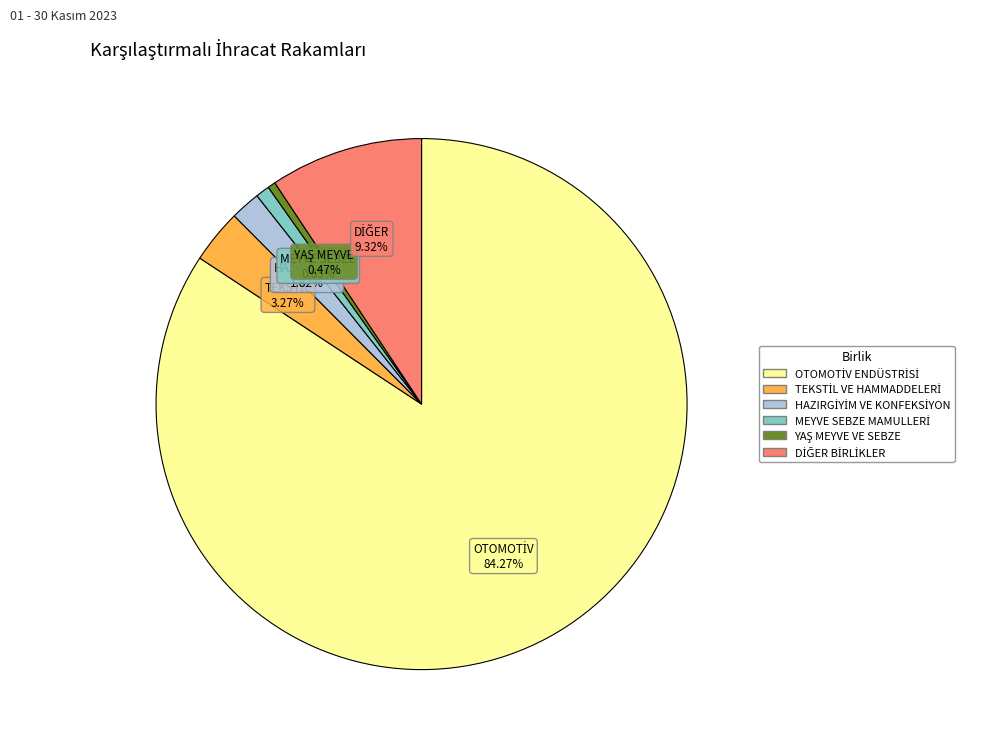

Is there any slice that represents more than half of the pie?

Yes